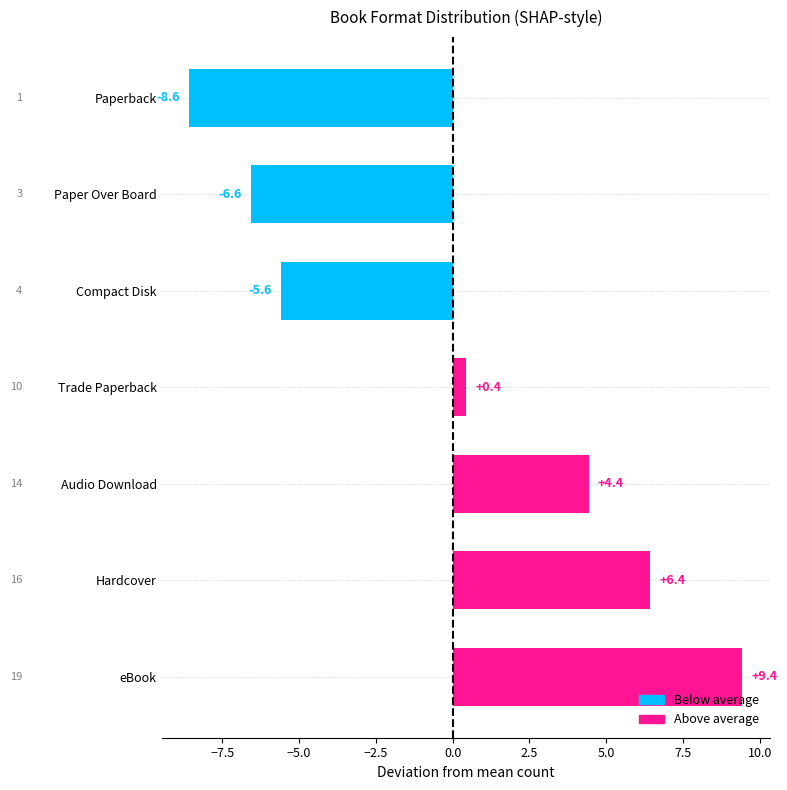

What is the ratio of the value at eBook to the value at Audio Download?

2.1